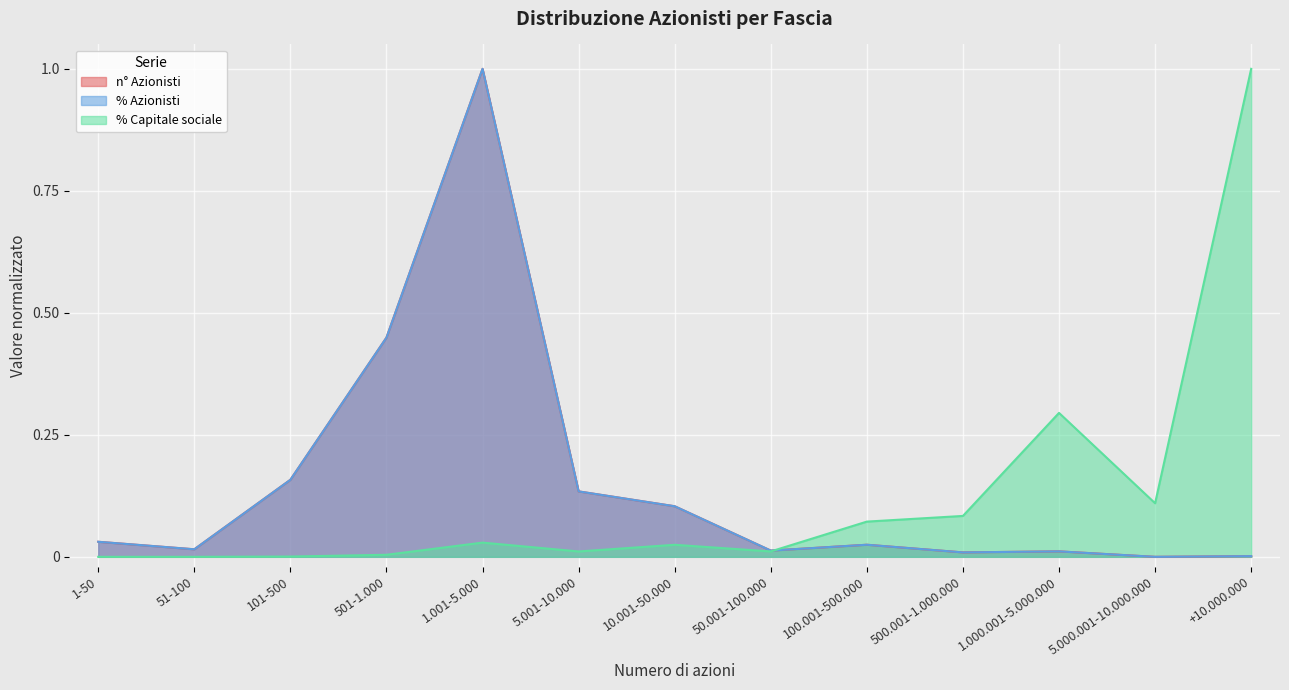

After their last crossing, which series has the higher values: % Azionisti or % Capitale sociale?

% Capitale sociale